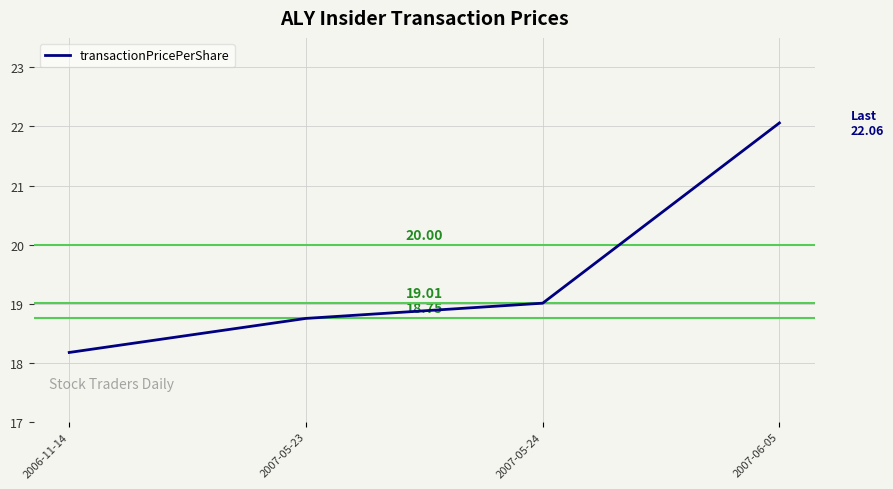

What is the difference between the maximum and minimum values?

3.9